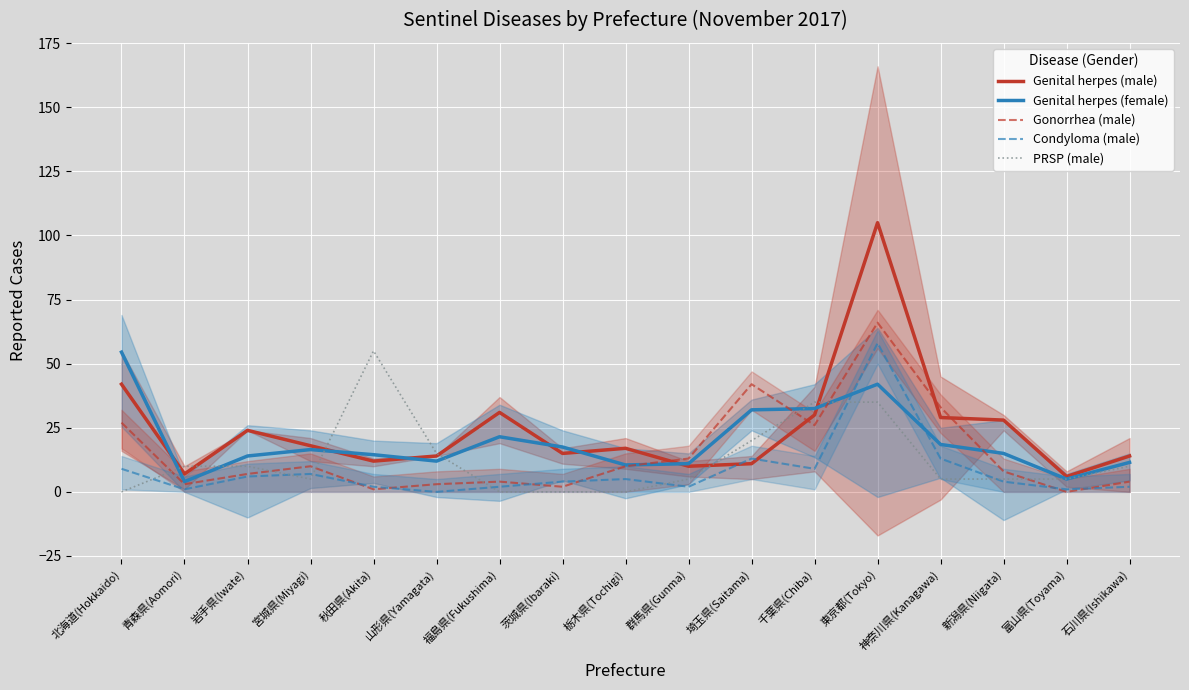

Reading right to left, list all the values displayed in this chart.

Genital herpes (male): 石川県(Ishikawa)=14.0	富山県(Toyama)=6.0	新潟県(Niigata)=28.0	神奈川県(Kanagawa)=29.0	東京都(Tokyo)=105.0	千葉県(Chiba)=30.0	埼玉県(Saitama)=11.0	群馬県(Gunma)=10.0	栃木県(Tochigi)=17.0	茨城県(Ibaraki)=15.0	福島県(Fukushima)=31.0	山形県(Yamagata)=14.0	秋田県(Akita)=12.0	宮城県(Miyagi)=18.0	岩手県(Iwate)=24.0	青森県(Aomori)=7.0	北海道(Hokkaido)=42.0
Genital herpes (female): 石川県(Ishikawa)=11.5	富山県(Toyama)=5.0	新潟県(Niigata)=15.0	神奈川県(Kanagawa)=18.5	東京都(Tokyo)=42.0	千葉県(Chiba)=32.5	埼玉県(Saitama)=32.0	群馬県(Gunma)=11.0	栃木県(Tochigi)=10.5	茨城県(Ibaraki)=17.5	福島県(Fukushima)=21.5	山形県(Yamagata)=12.0	秋田県(Akita)=14.5	宮城県(Miyagi)=16.5	岩手県(Iwate)=14.0	青森県(Aomori)=4.0	北海道(Hokkaido)=54.5
Gonorrhea (male): 石川県(Ishikawa)=4.0	富山県(Toyama)=0.0	新潟県(Niigata)=8.0	神奈川県(Kanagawa)=33.0	東京都(Tokyo)=66.0	千葉県(Chiba)=26.0	埼玉県(Saitama)=42.0	群馬県(Gunma)=13.0	栃木県(Tochigi)=10.0	茨城県(Ibaraki)=2.0	福島県(Fukushima)=4.0	山形県(Yamagata)=3.0	秋田県(Akita)=1.0	宮城県(Miyagi)=10.0	岩手県(Iwate)=7.0	青森県(Aomori)=3.0	北海道(Hokkaido)=27.0
Condyloma (male): 石川県(Ishikawa)=2.0	富山県(Toyama)=1.0	新潟県(Niigata)=4.0	神奈川県(Kanagawa)=13.0	東京都(Tokyo)=58.0	千葉県(Chiba)=9.0	埼玉県(Saitama)=13.0	群馬県(Gunma)=2.0	栃木県(Tochigi)=5.0	茨城県(Ibaraki)=4.0	福島県(Fukushima)=2.0	山形県(Yamagata)=0.0	秋田県(Akita)=2.0	宮城県(Miyagi)=7.0	岩手県(Iwate)=6.0	青森県(Aomori)=1.0	北海道(Hokkaido)=9.0
PRSP (male): 石川県(Ishikawa)=10.0	富山県(Toyama)=5.0	新潟県(Niigata)=5.0	神奈川県(Kanagawa)=5.0	東京都(Tokyo)=35.0	千葉県(Chiba)=35.0	埼玉県(Saitama)=20.0	群馬県(Gunma)=5.0	栃木県(Tochigi)=0.0	茨城県(Ibaraki)=0.0	福島県(Fukushima)=0.0	山形県(Yamagata)=15.0	秋田県(Akita)=55.0	宮城県(Miyagi)=5.0	岩手県(Iwate)=10.0	青森県(Aomori)=10.0	北海道(Hokkaido)=0.0